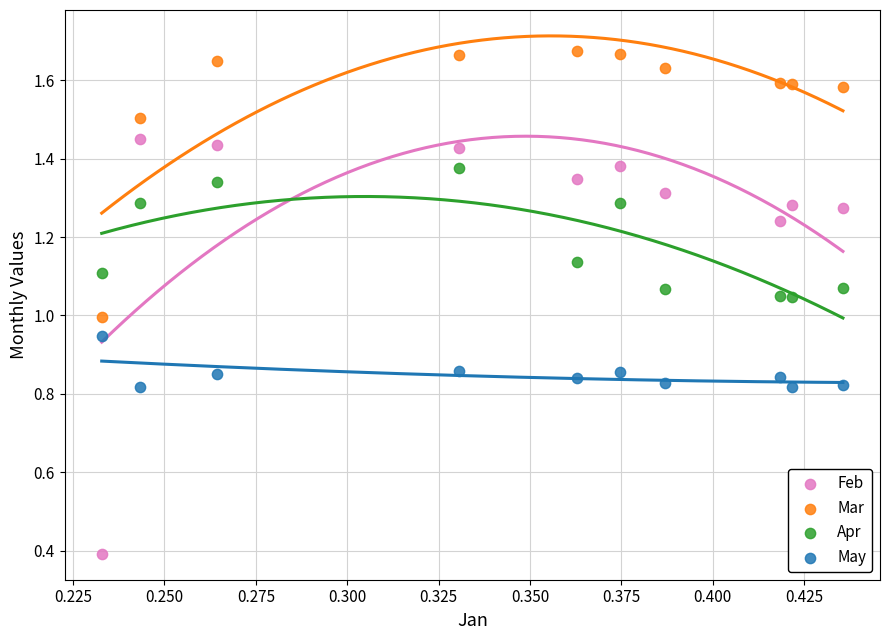

Which series reaches the minimum Y coordinate?

Feb